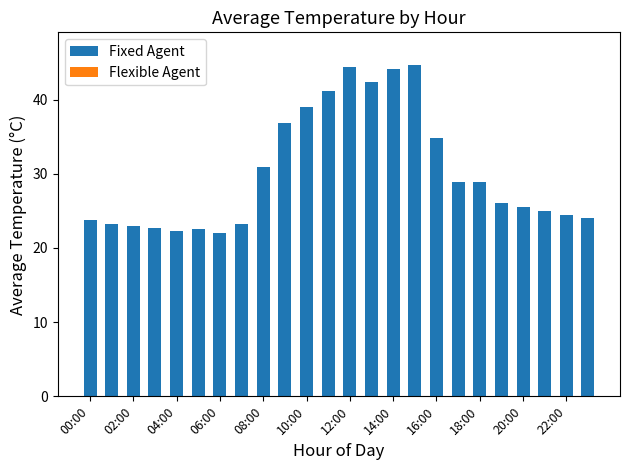

What is the average value?

30.2